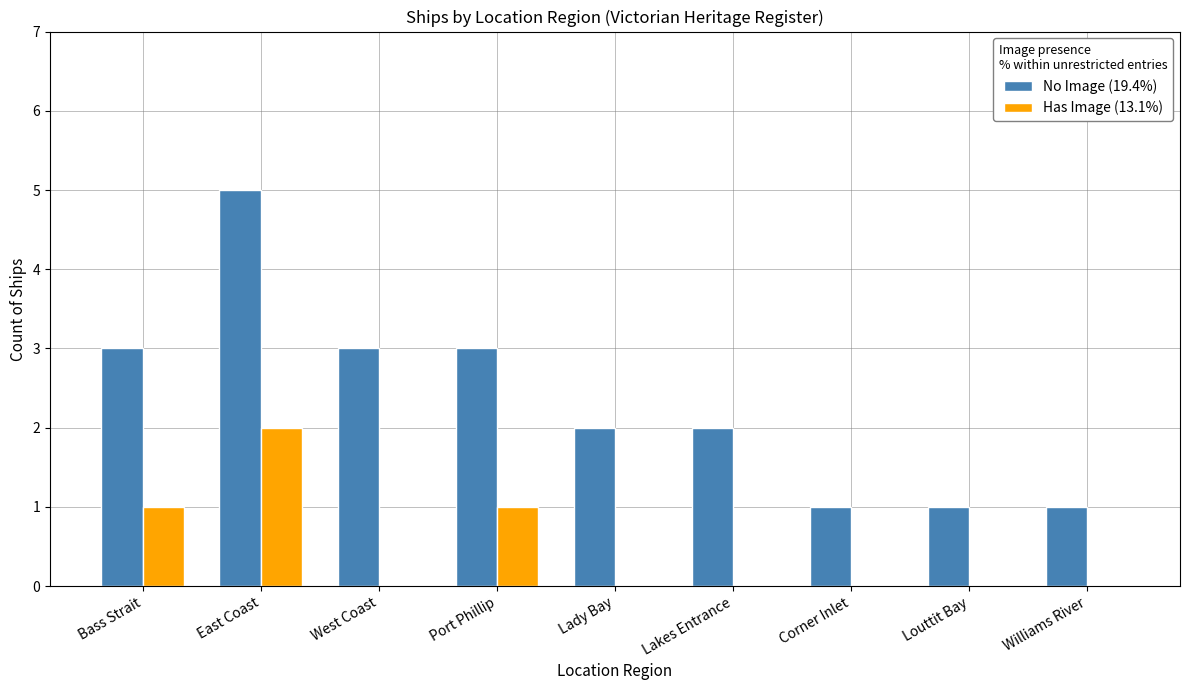

The value of No Image (19.4%) at East Coast is 8. True or false?

False